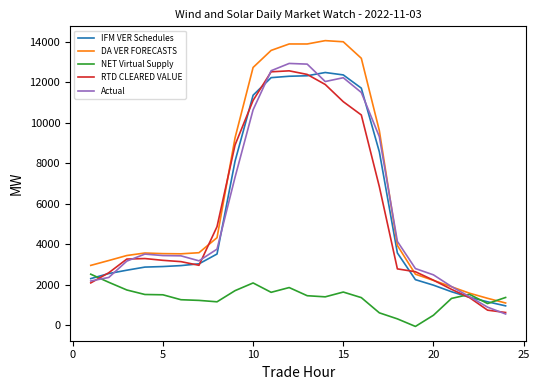

What is the maximum value shown in the chart?

14048.8